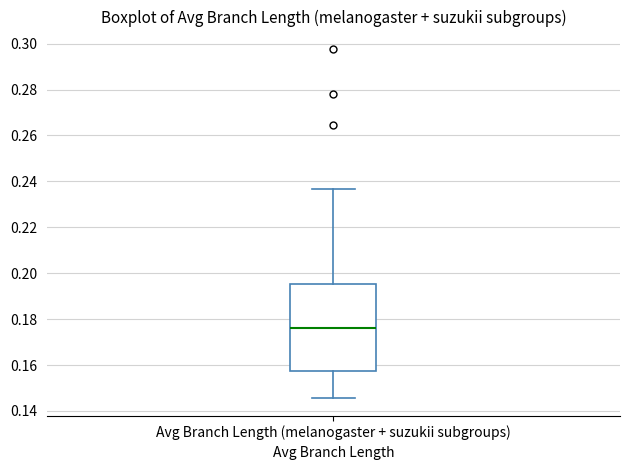

Where does the upper whisker of the box for Avg Branch Length (melanogaster + suzukii subgroups) end on the y-axis? The values are not printed on the chart, so give them approximately, as read against the axis.

0.236